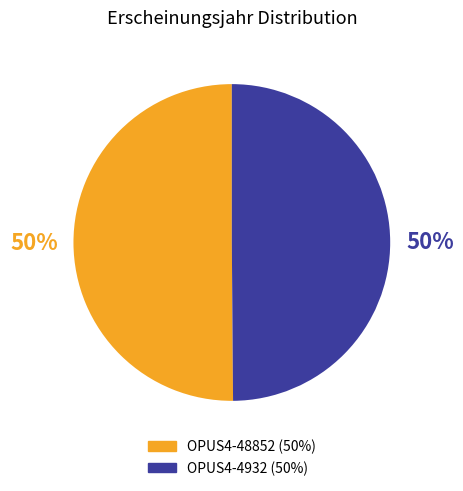

Approximately how many times larger is the value at OPUS4-48852 compared to OPUS4-4932?

1.0